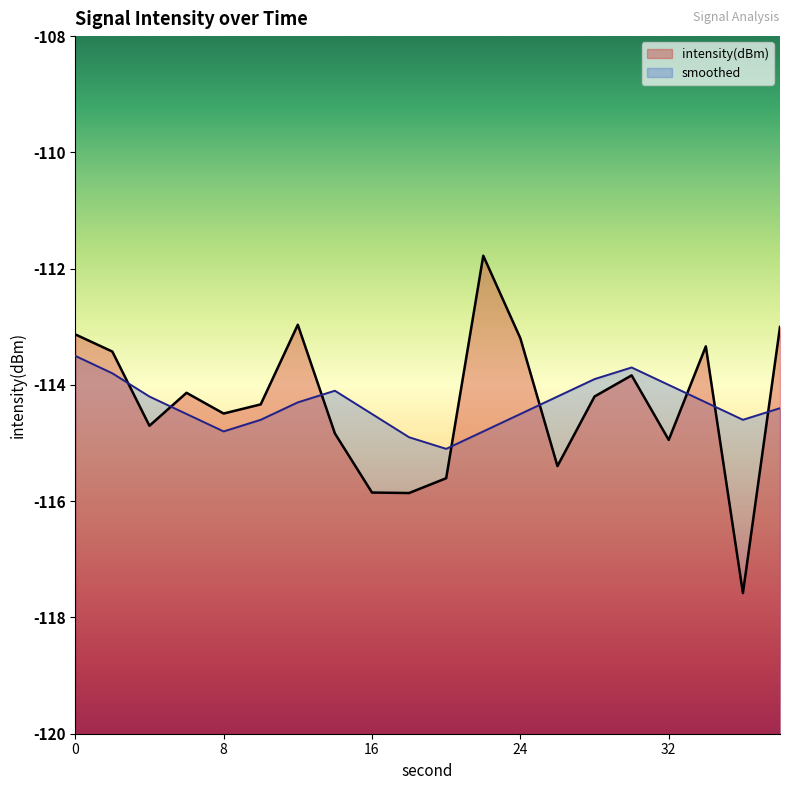

What is the total value across all series at 22?

-226.6